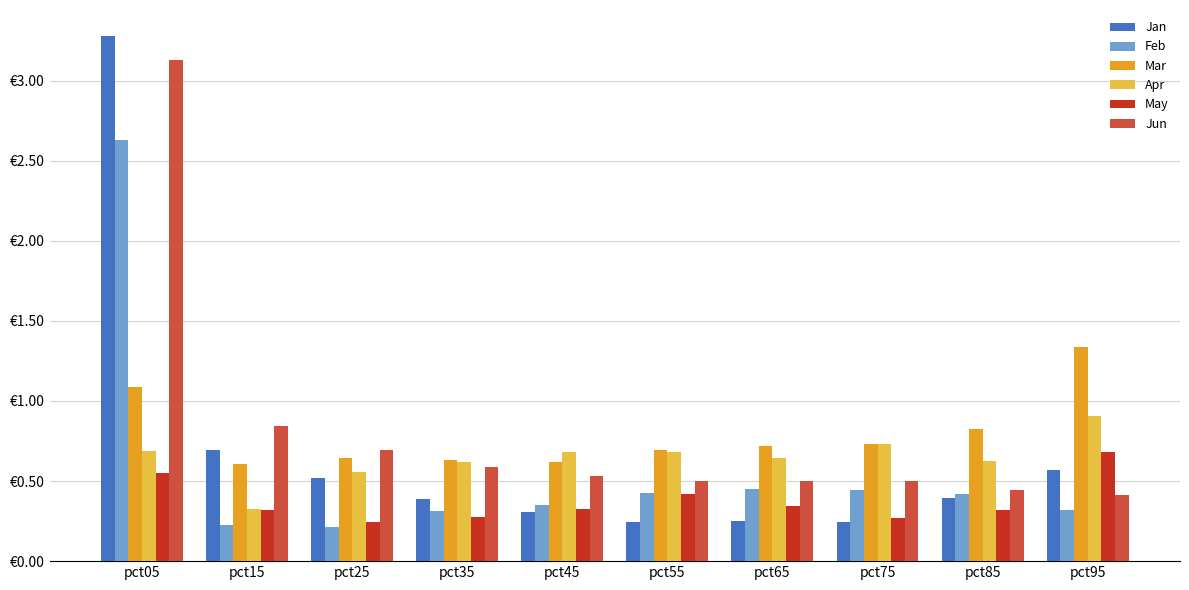

Which series has the largest total across all categories?

Jun